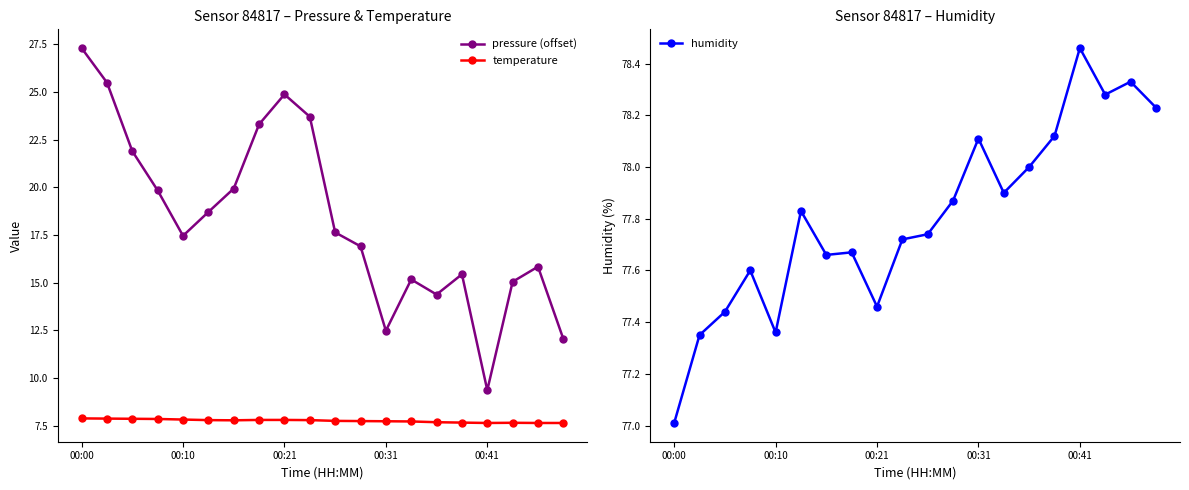

At which category does pressure (offset) reach its first local peak?

00:21